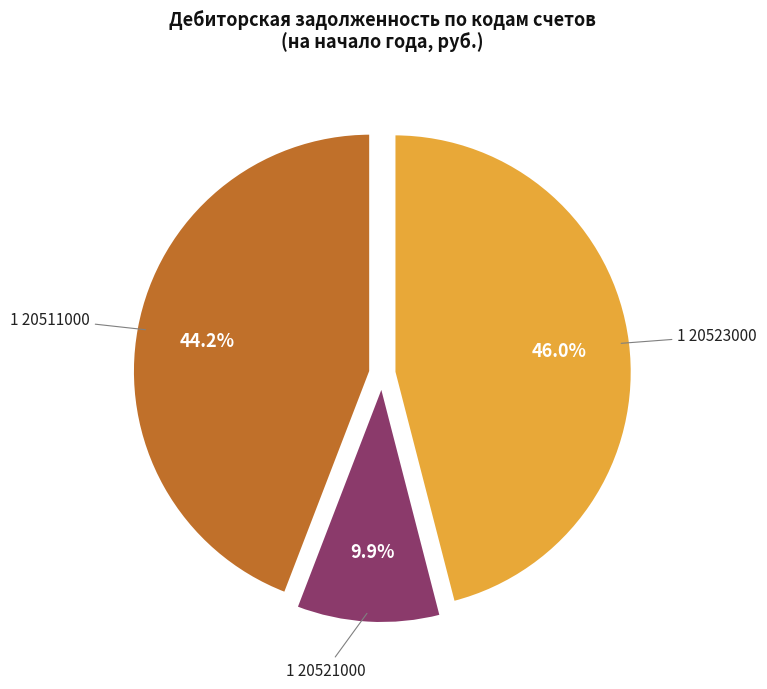

To the nearest percent, what is the difference between the 1 20521000 and 1 20511000 slice percentages?

34%